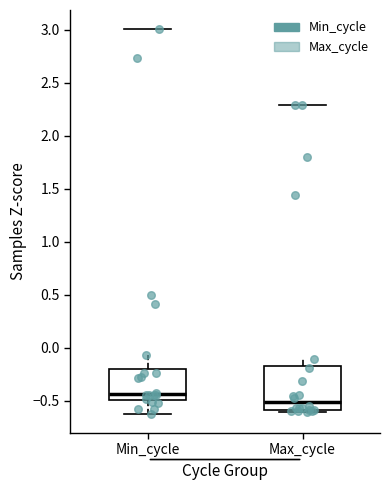

Reading left to right, transcribe this box plot: for each box, give where its median line is, the range the box spans, and where its two whiskers end, as read against the y-axis. The values are not printed on the chart, so give them approximately, as read against the axis.

Min_cycle: median -0.45, box -0.50 to -0.20, whiskers -0.60 to -0.05
Max_cycle: median -0.50, box -0.60 to -0.15, whiskers -0.60 (just below the box's lower edge) to -0.10